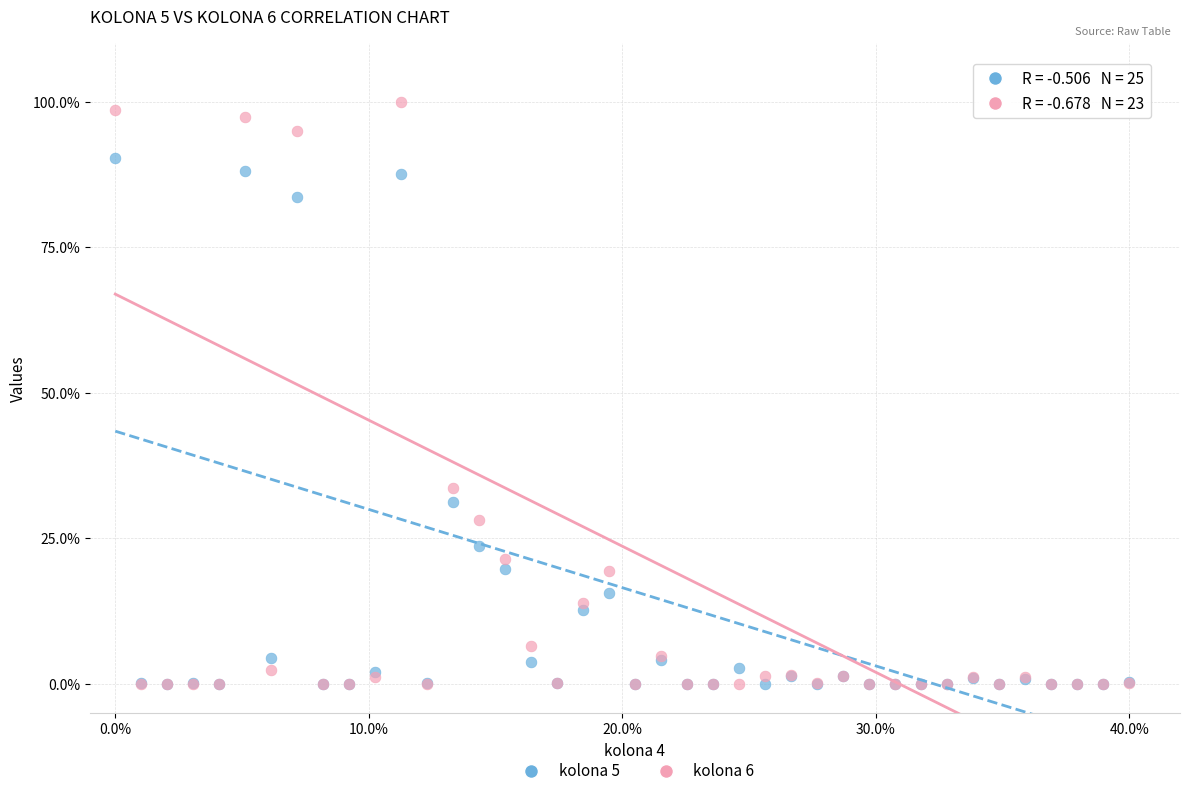

Which series has the widest spread of Y values?

kolona 6